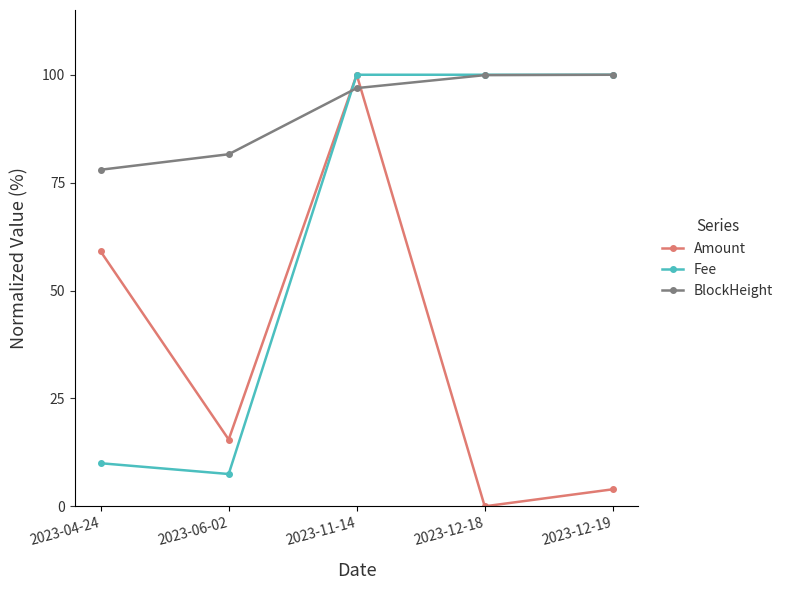

Which label corresponds to the smallest value in the chart?

2023-12-18